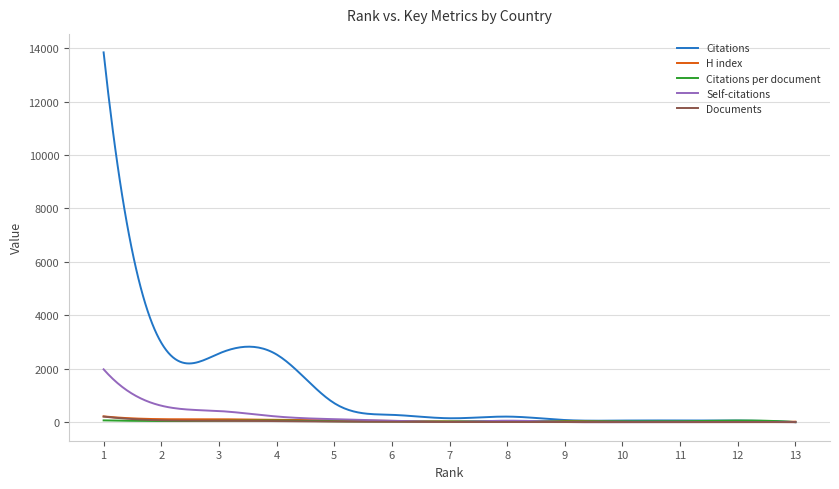

Which series has the widest spread of values?

Citations